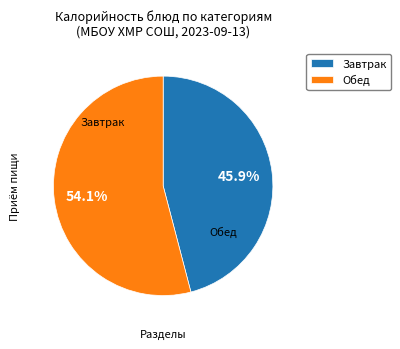

What is the majority slice?

Обед